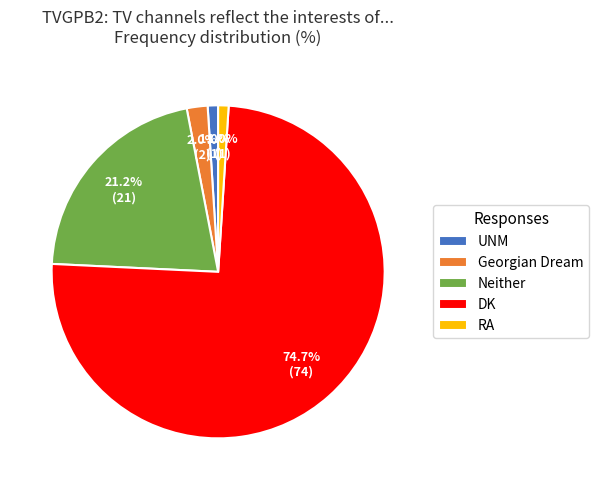

What percentage is NOT represented by Neither?

78.8%